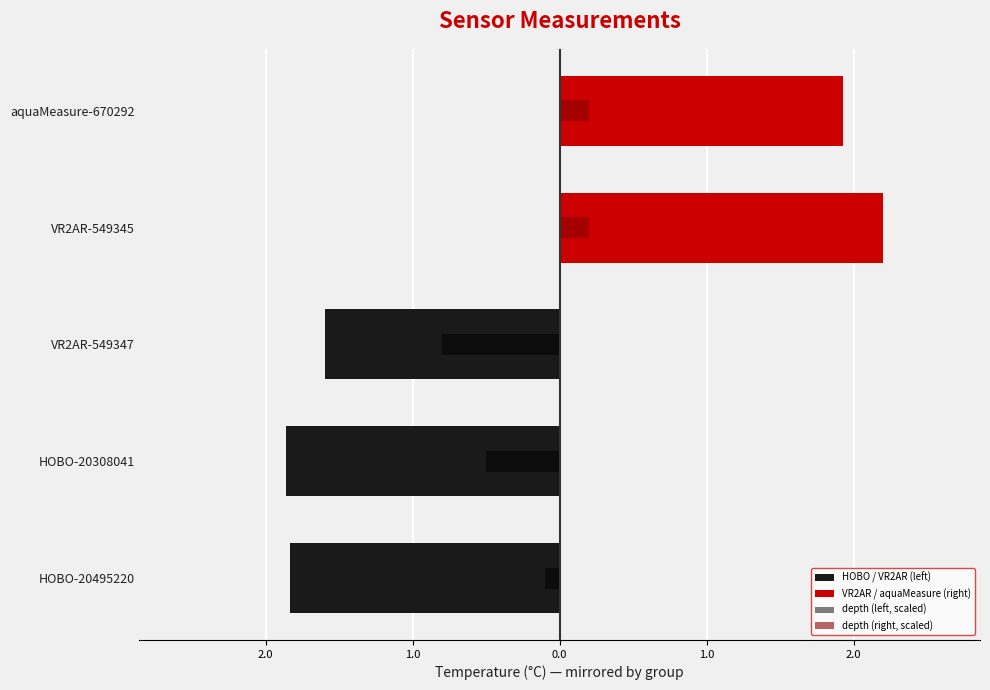

List the series in order of their overall mean, highest first.

VR2AR / aquaMeasure (right), depth (right, scaled), depth (left, scaled), HOBO / VR2AR (left)